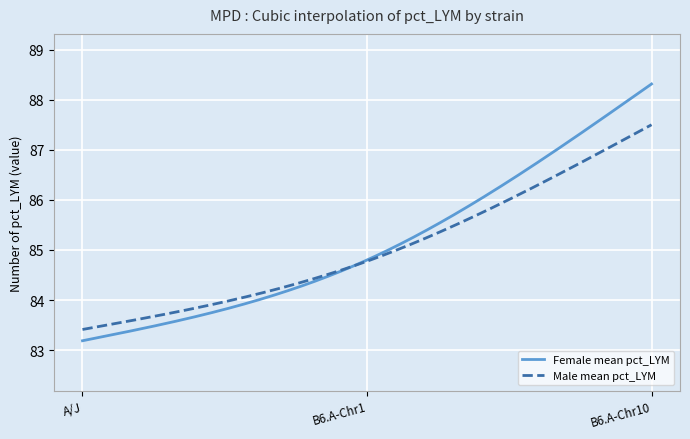

What is the maximum value shown in the chart?

88.3